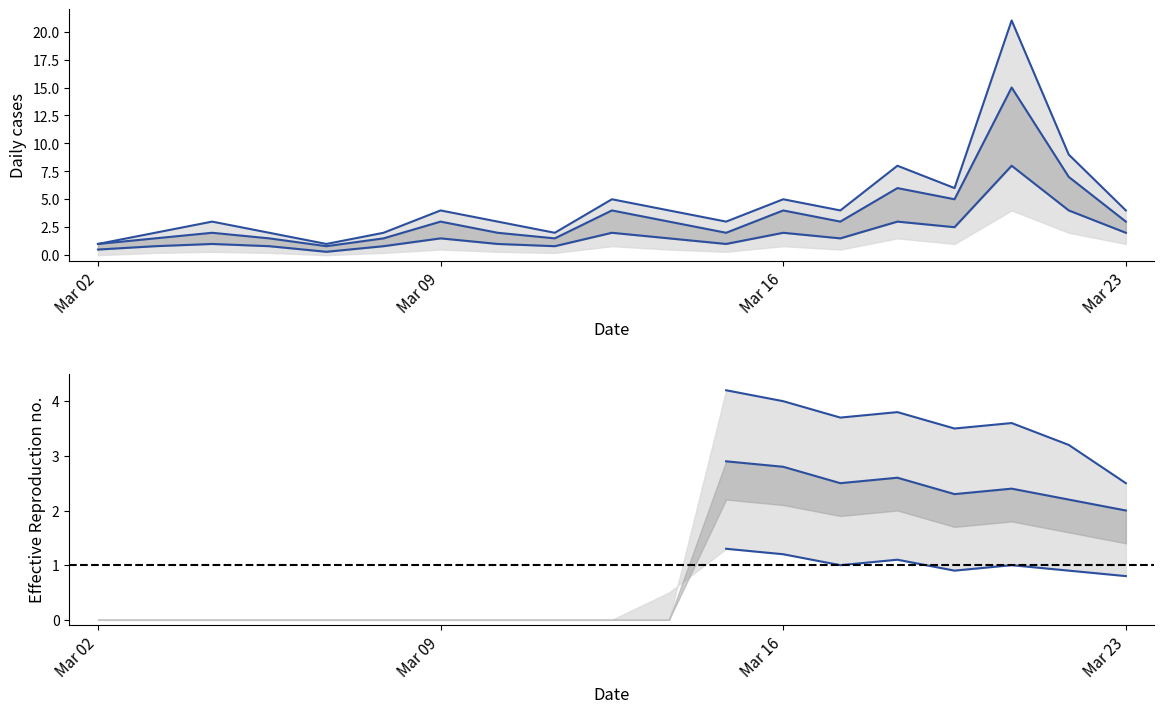

Reading left to right, what are all the values shown in this chart?

upper: 1.0	2.0	3.0	2.0	1.0	2.0	4.0	3.0	2.0	5.0	4.0	3.0	5.0	4.0	8.0	6.0	21.0	9.0	4.0
mid_upper: 1.0	1.5	2.0	1.5	0.8	1.5	3.0	2.0	1.5	4.0	3.0	2.0	4.0	3.0	6.0	5.0	15.0	7.0	3.0
mid_lower: 0.5	0.8	1.0	0.8	0.3	0.8	1.5	1.0	0.8	2.0	1.5	1.0	2.0	1.5	3.0	2.5	8.0	4.0	2.0